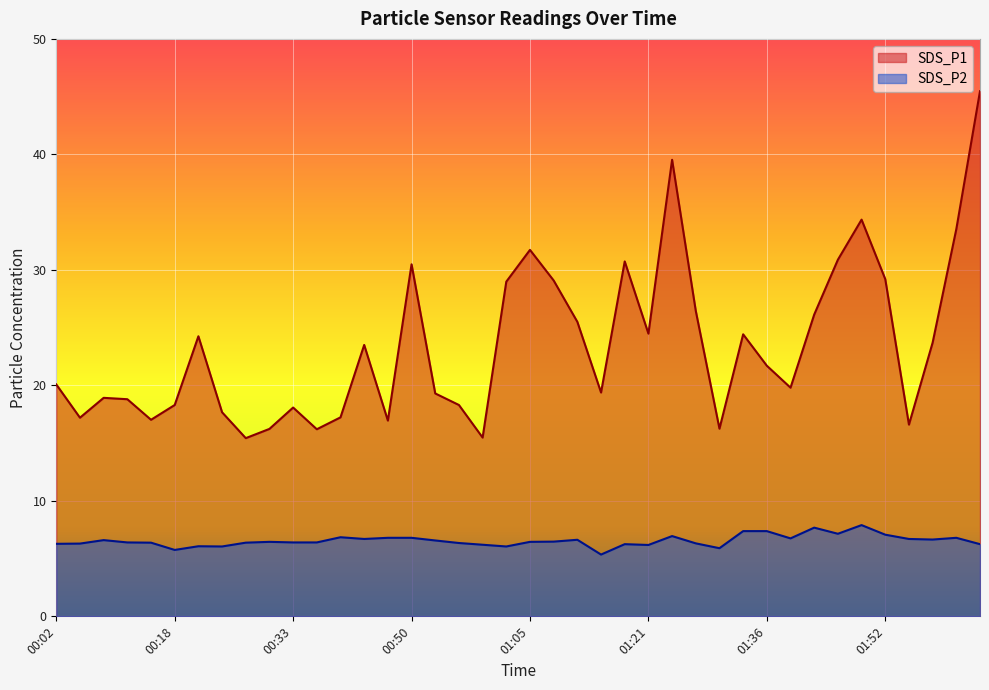

List the labels in order of SDS_P2 value, largest first.

01:49, 01:42, 01:33, 01:36, 01:46, 01:52, 01:24, 00:40, 00:46, 00:50, 02:01, 01:39, 00:43, 01:55, 01:58, 01:11, 00:09, 00:53, 01:08, 00:30, 01:05, 00:12, 00:33, 00:36, 00:15, 00:27, 00:56, 01:27, 00:06, 00:02, 01:18, 02:04, 00:59, 01:21, 00:21, 00:24, 01:02, 01:30, 00:18, 01:14